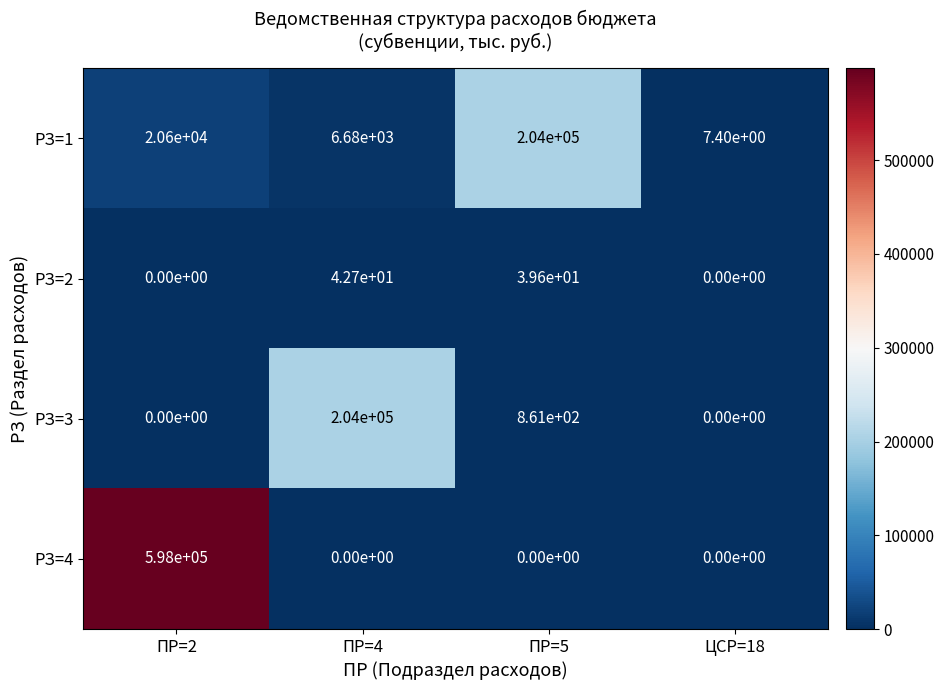

How many categories are shown in the chart?

4